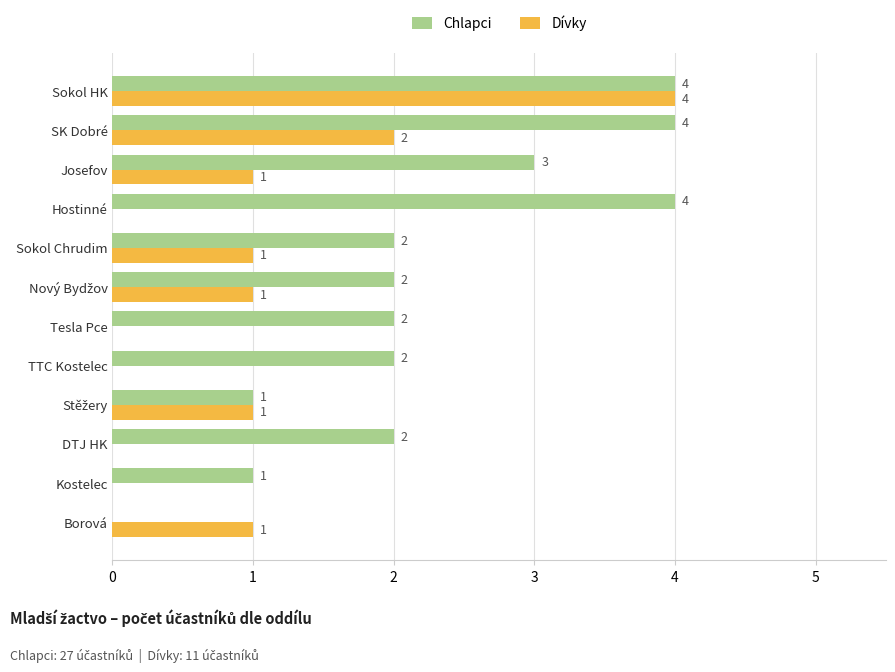

The Dívky series shows 2 at Borová. True or false?

False